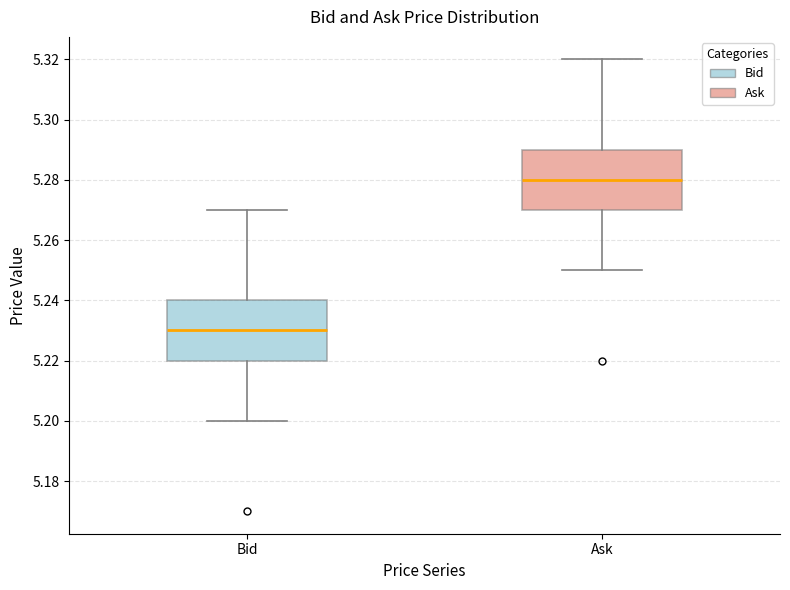

Which box's median line is the highest?

Ask